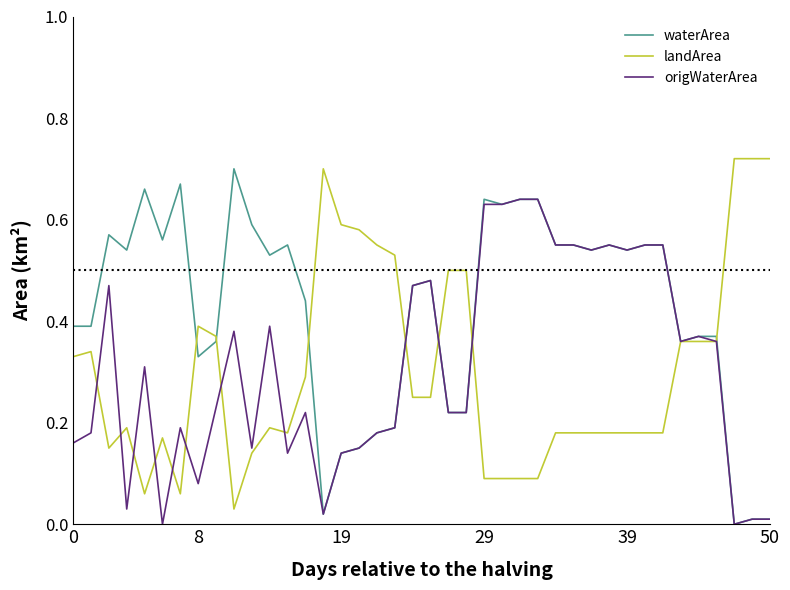

Which series has the largest total across all categories?

waterArea